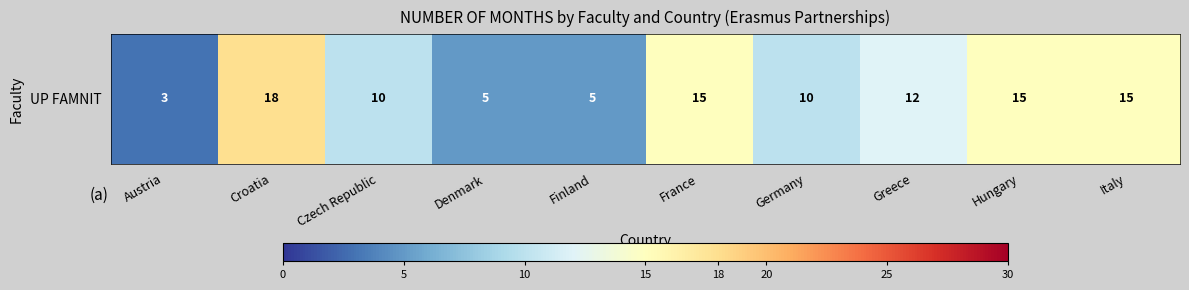

What is the difference between the values at Greece and France?

3